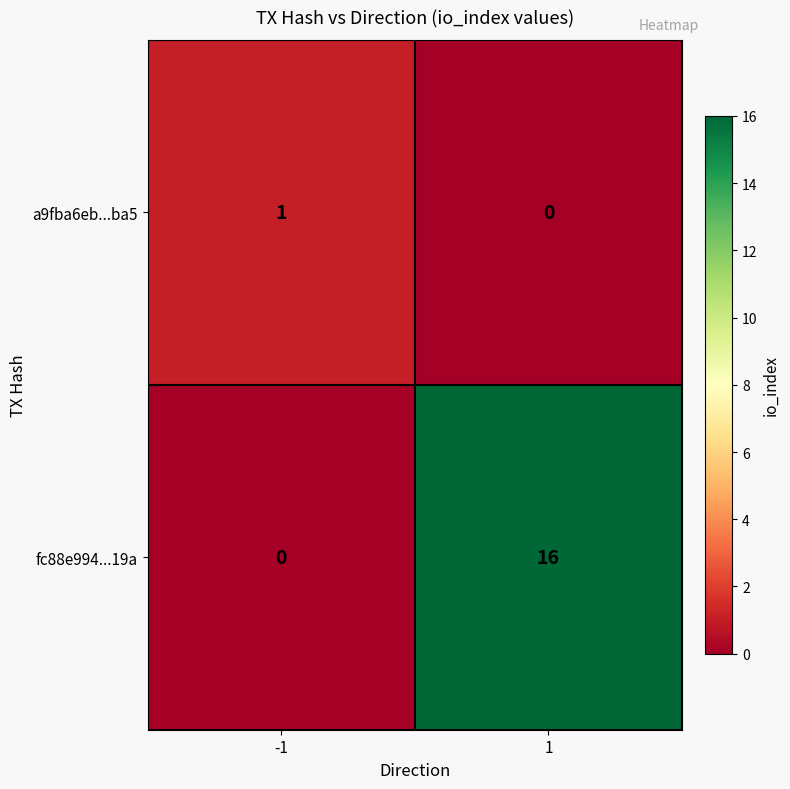

List the series in order of their peak value, highest first.

fc88e994...19a, a9fba6eb...ba5